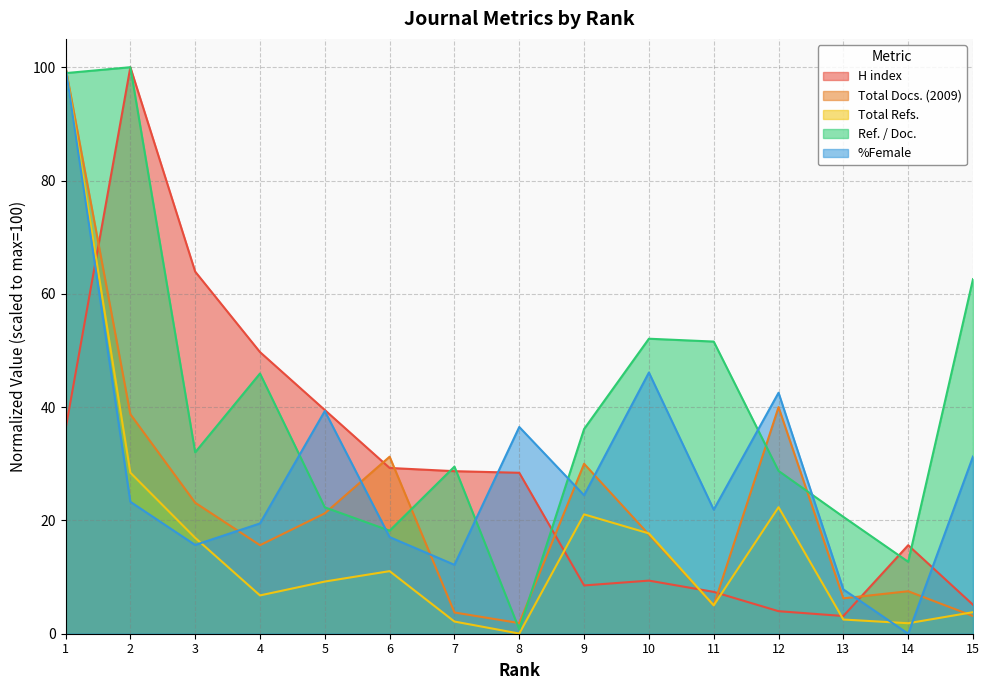

Which has a higher value, 8 or 1?

1